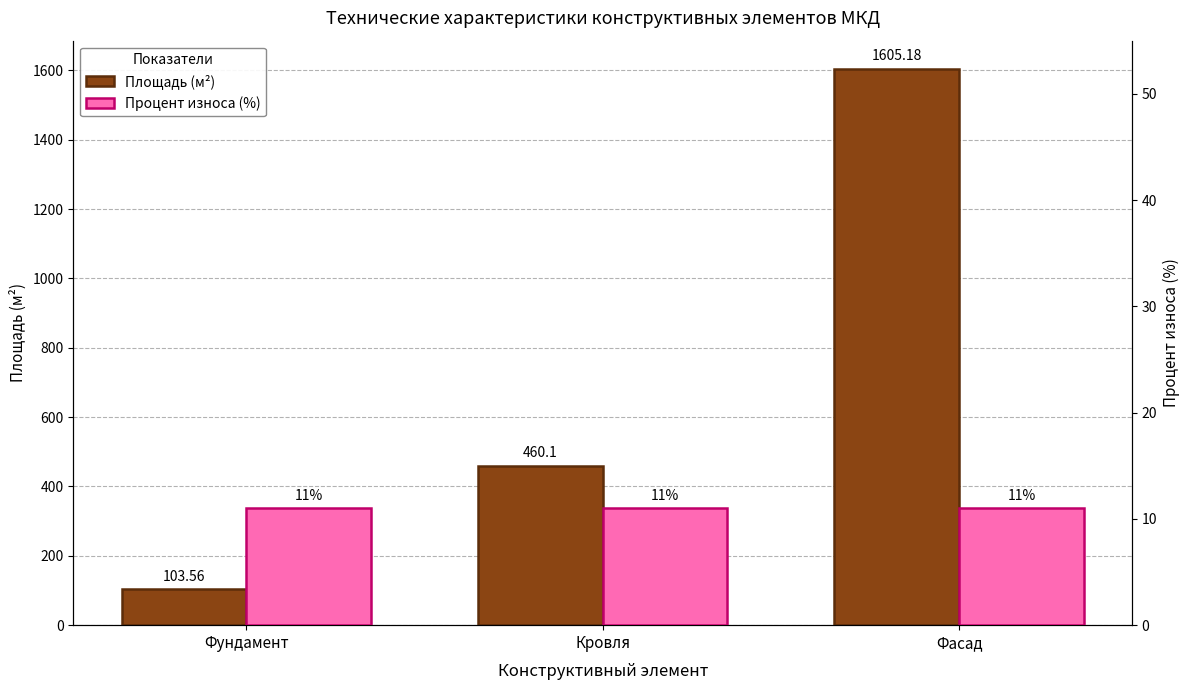

Which category has the highest value in the Процент износа (%) series?

Фундамент